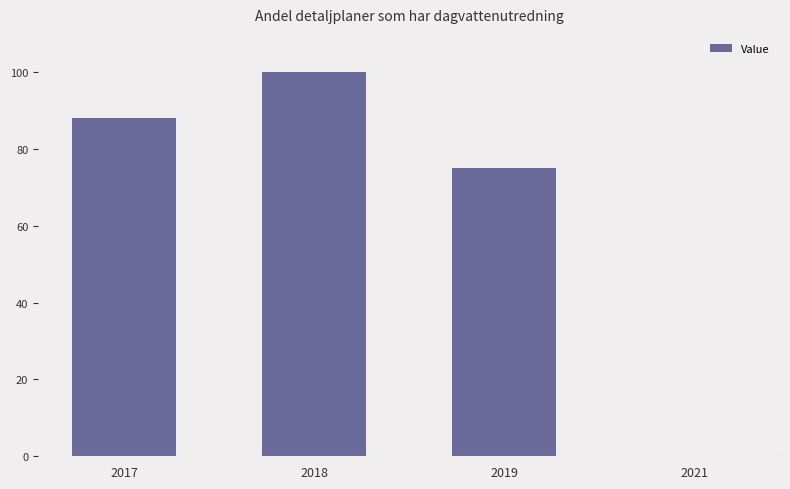

Which has a higher value, 2021 or 2018?

2018